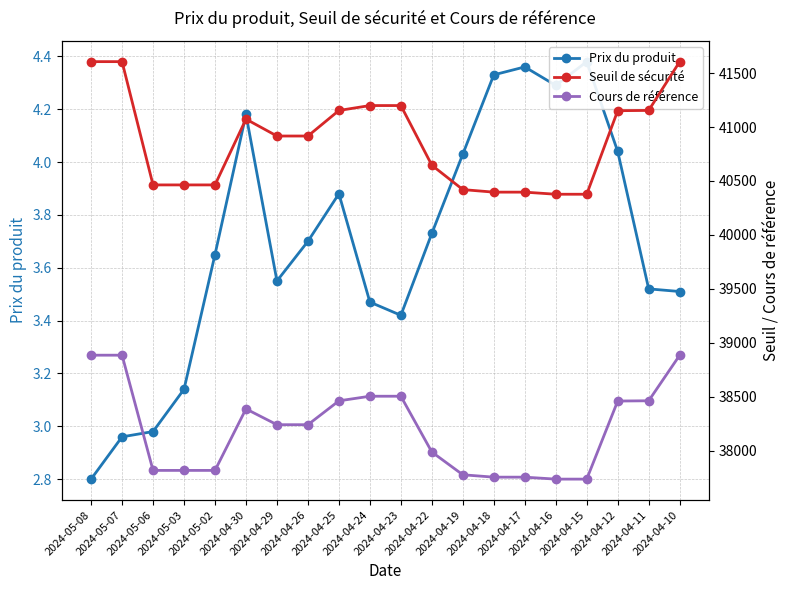

List the series in order of their peak value, highest first.

Seuil de sécurité, Cours de référence, Prix du produit